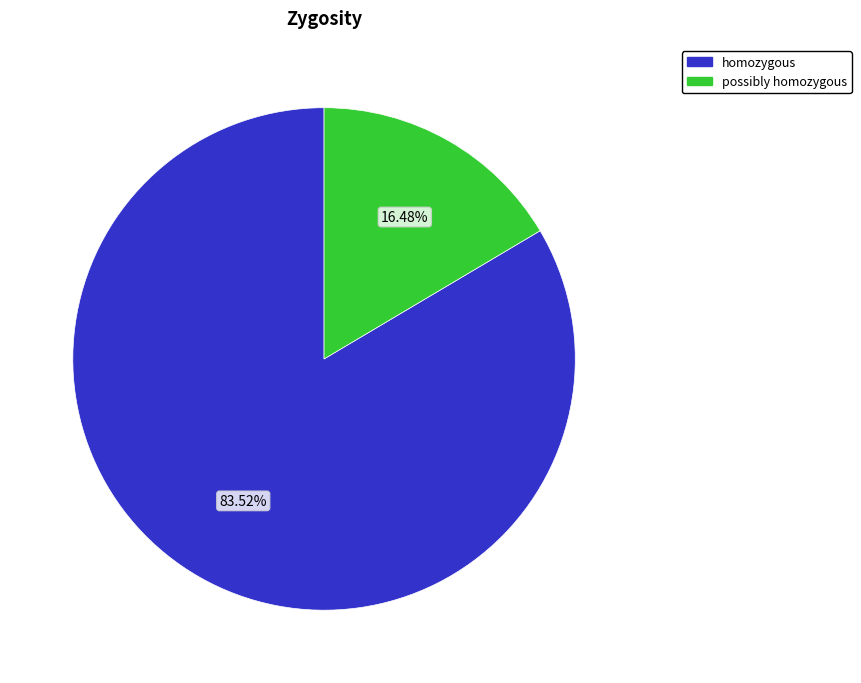

Rank the categories by value from highest to lowest.

homozygous, possibly homozygous